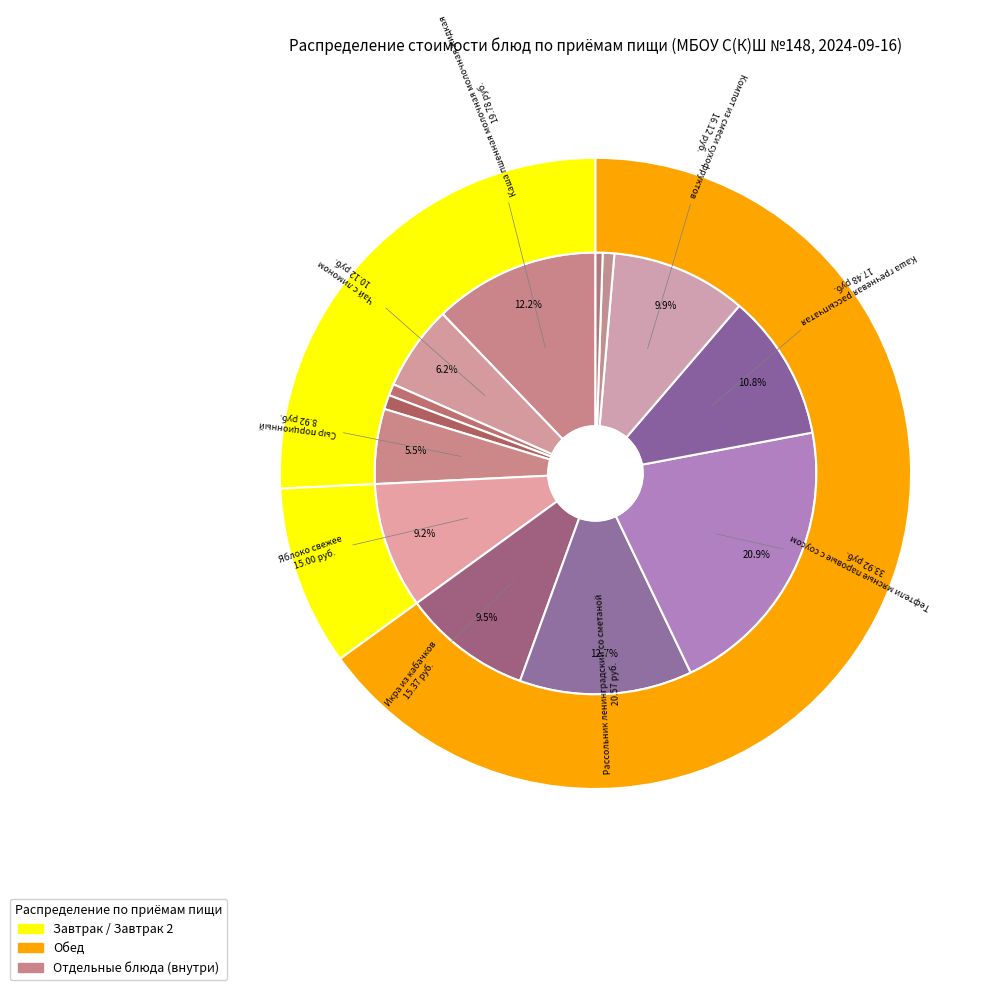

What percentage is the Каша гречневая рассыпчатая slice, to the nearest percent?

11%